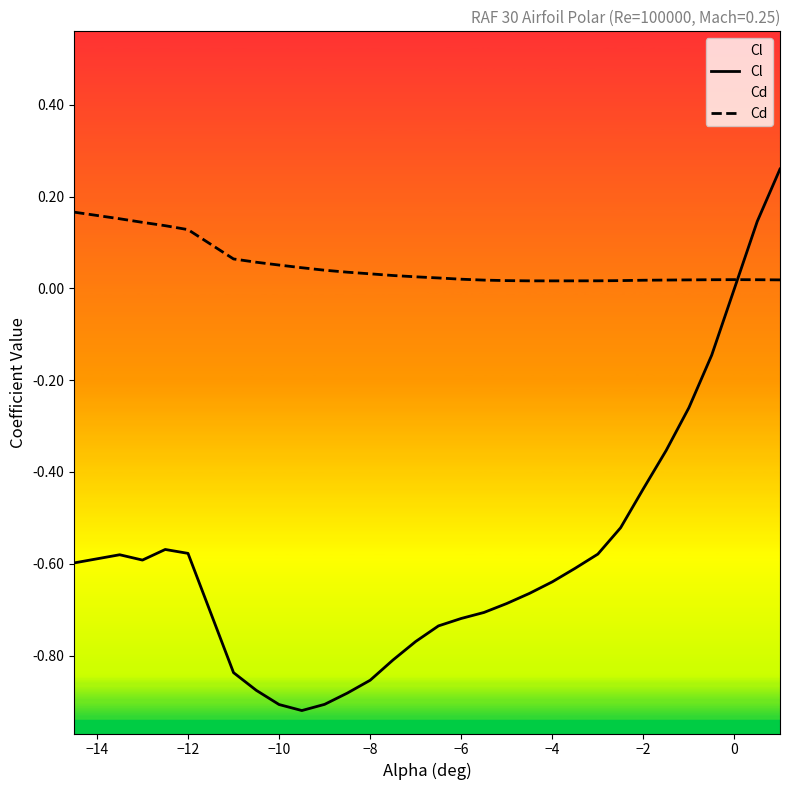

Does the chart display data point markers on the line(s)?

No